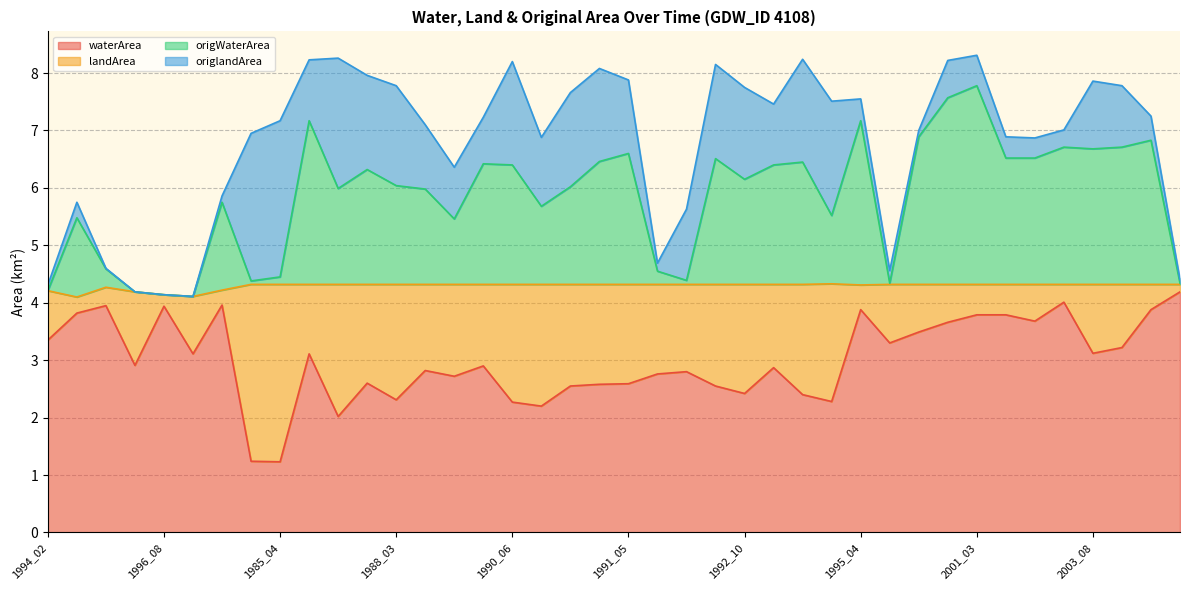

The value of waterArea at 1996_08 is 2.3. True or false?

False